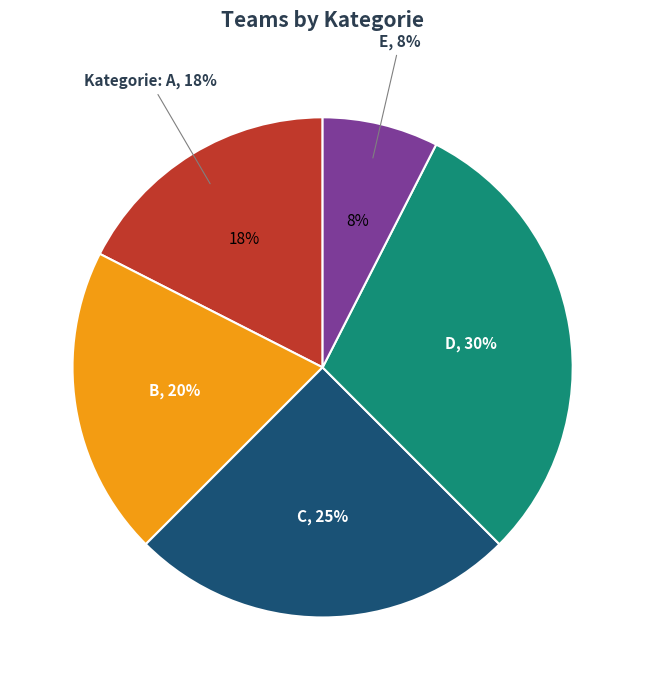

Which category has the smallest portion of the pie?

E